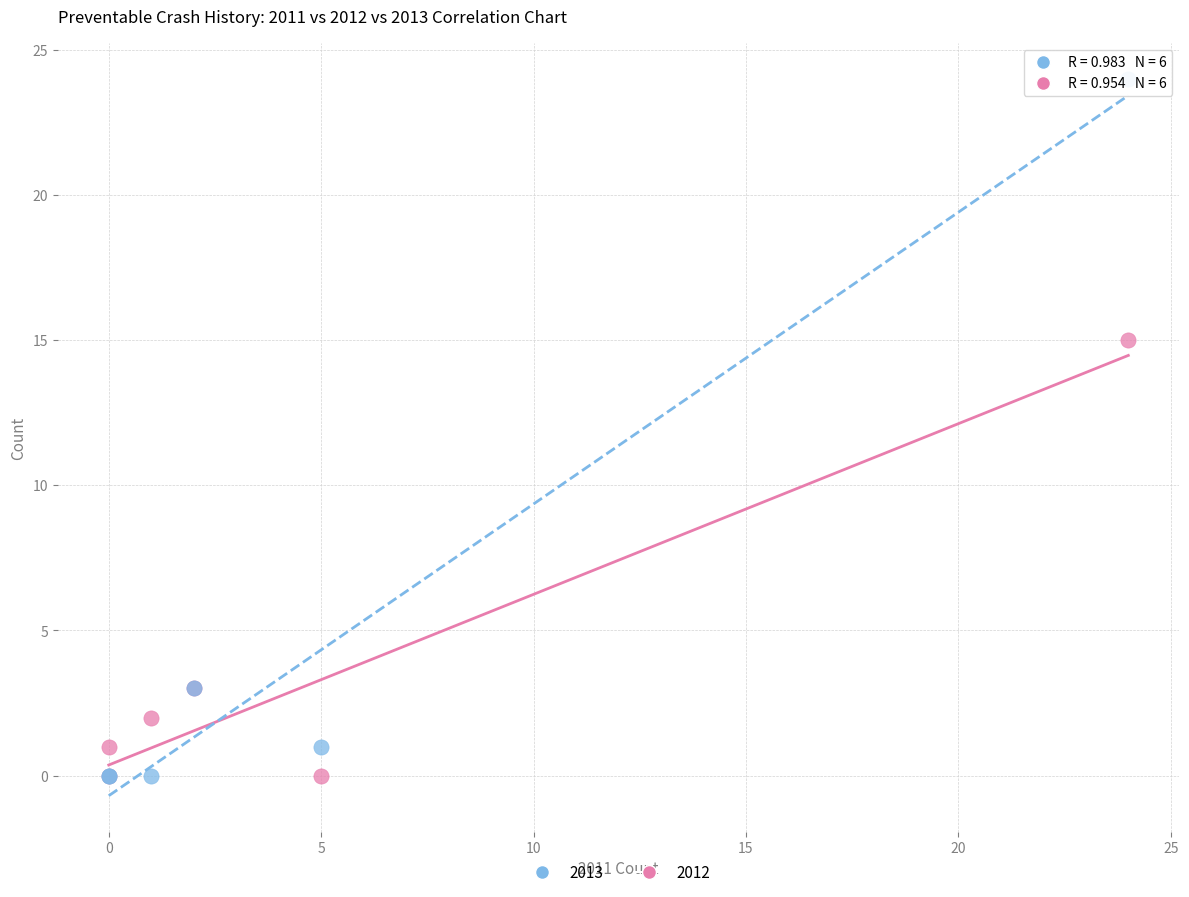

Across all series, what Y value is closest to 12?

15